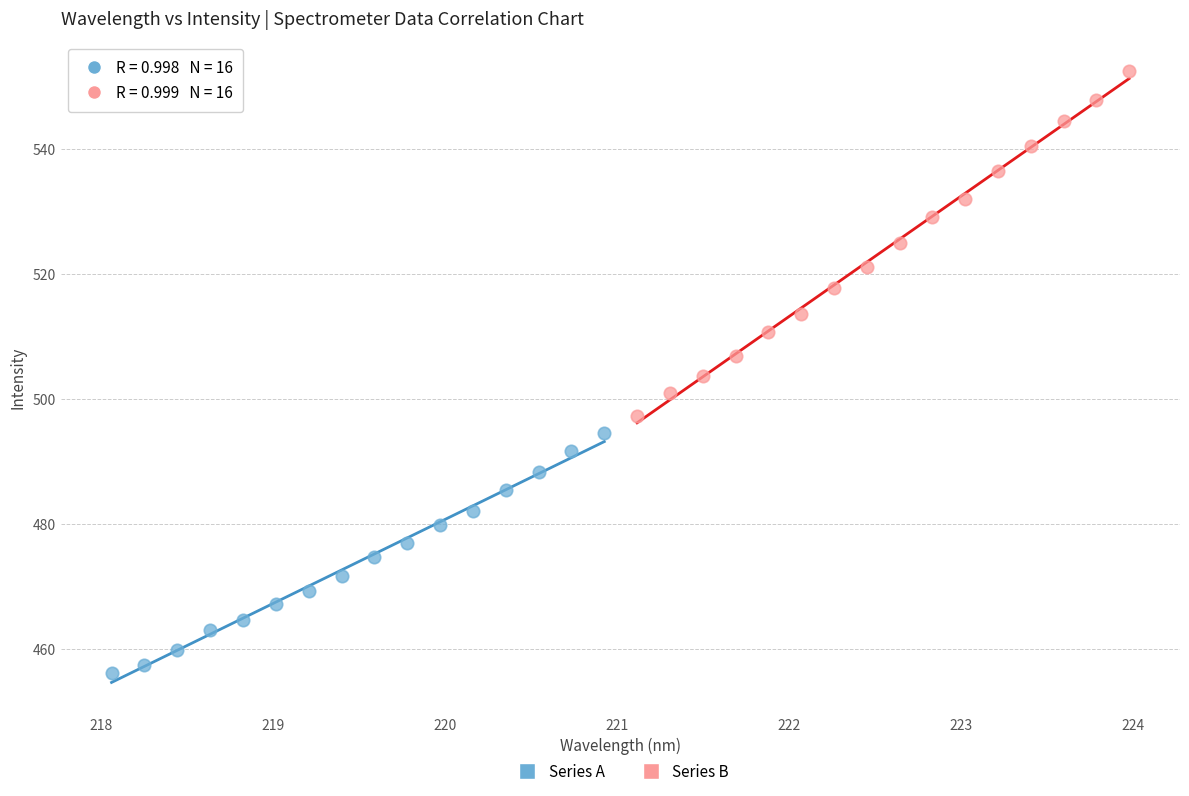

Which series has the widest spread of Y values?

Series B